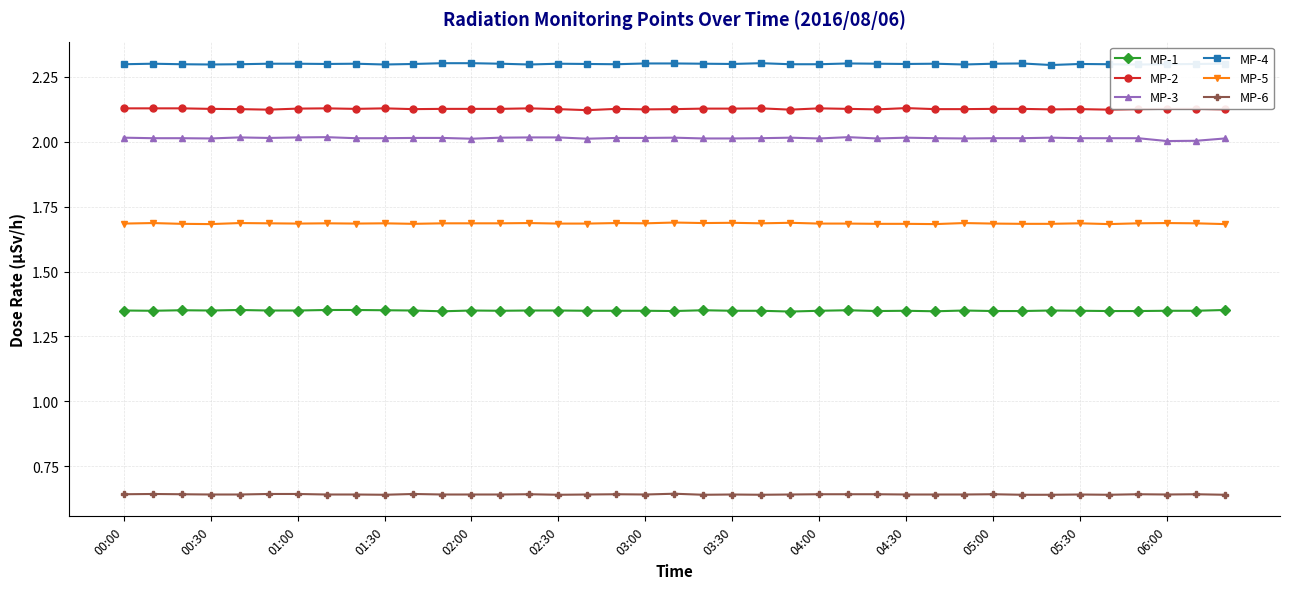

List the series in order of their peak value, lowest first.

MP-6, MP-1, MP-5, MP-3, MP-2, MP-4